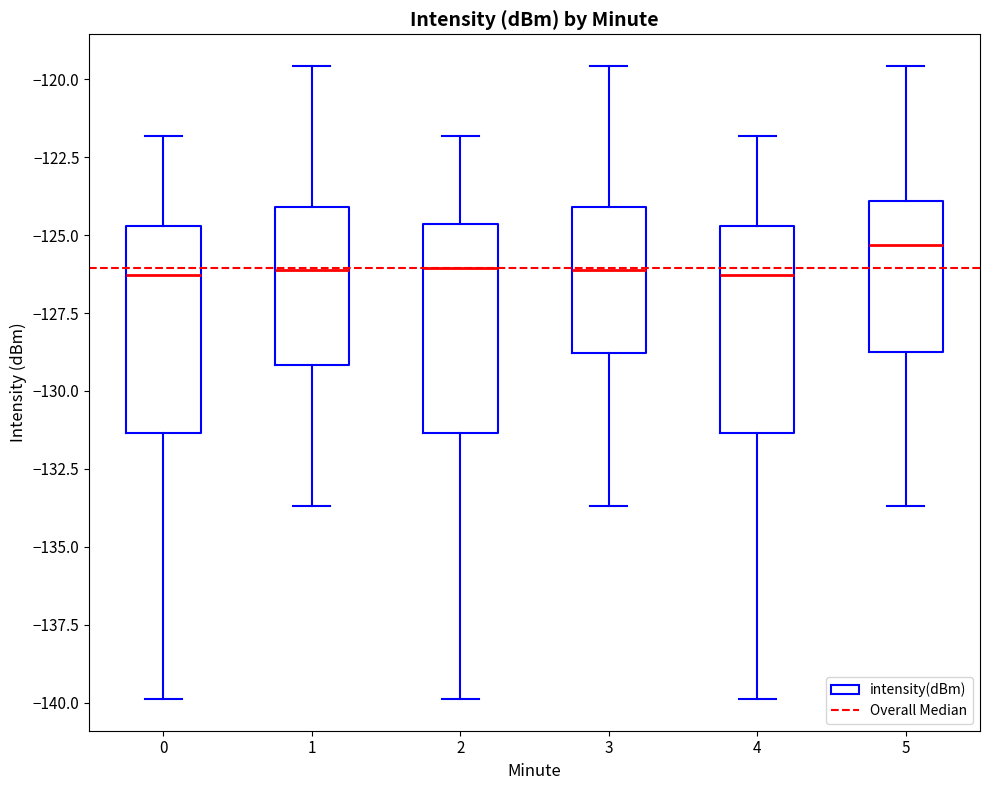

Where does the median line of the box at x = 4 sit on the y-axis? The values are not printed on the chart, so give them approximately, as read against the axis.

-126.5